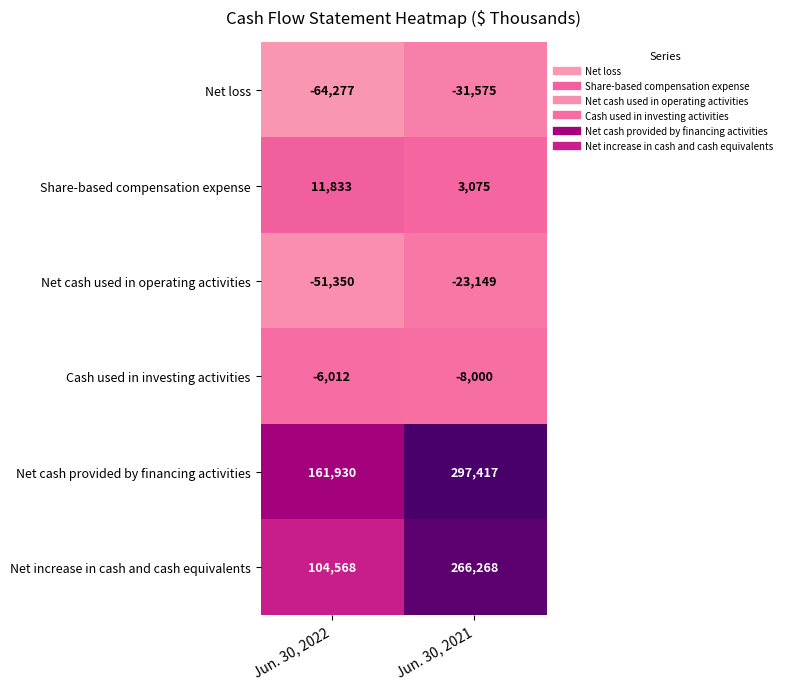

What is the total value across all series at Jun. 30, 2021?

504036